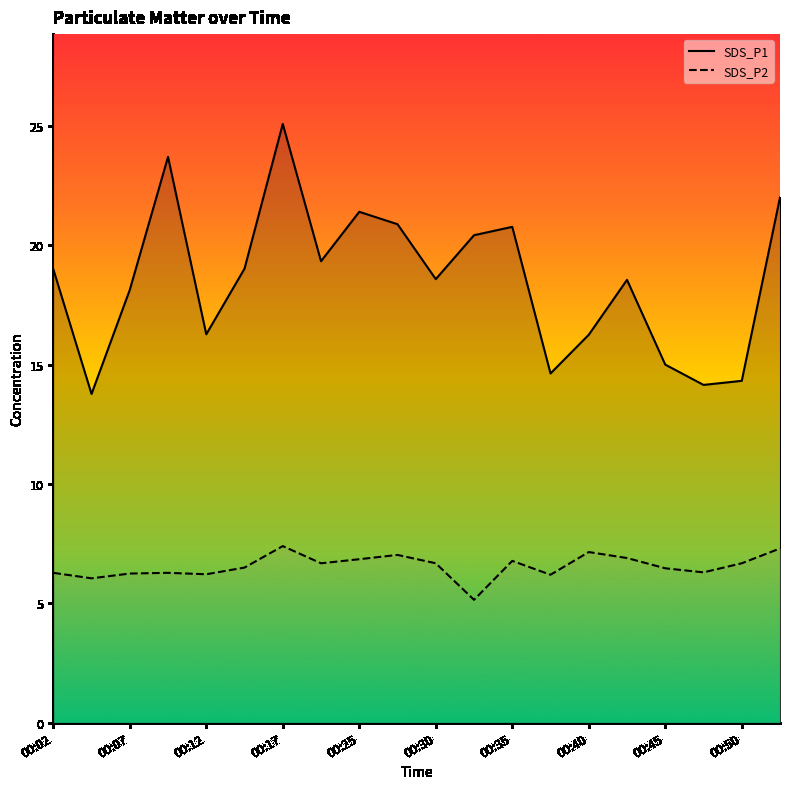

What are all the series names shown in the legend?

SDS_P1, SDS_P2